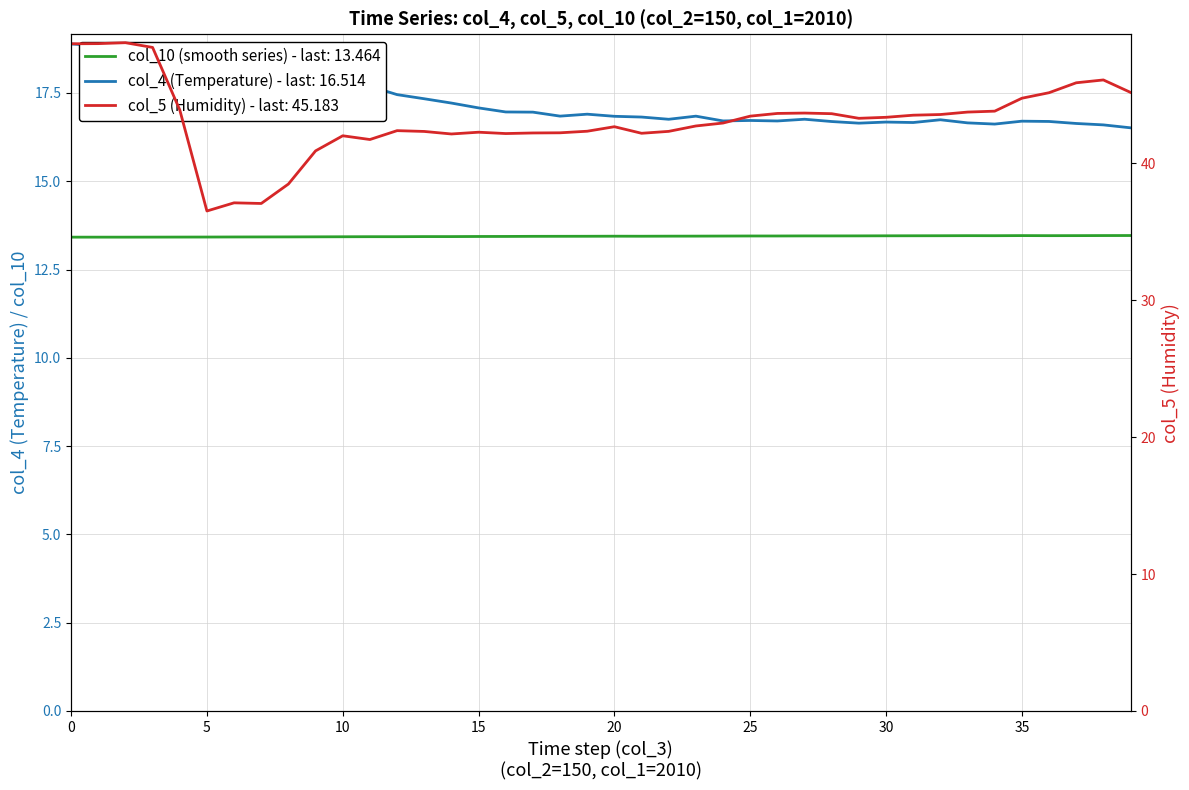

Read the col_5 (Humidity) value at 36.

45.2